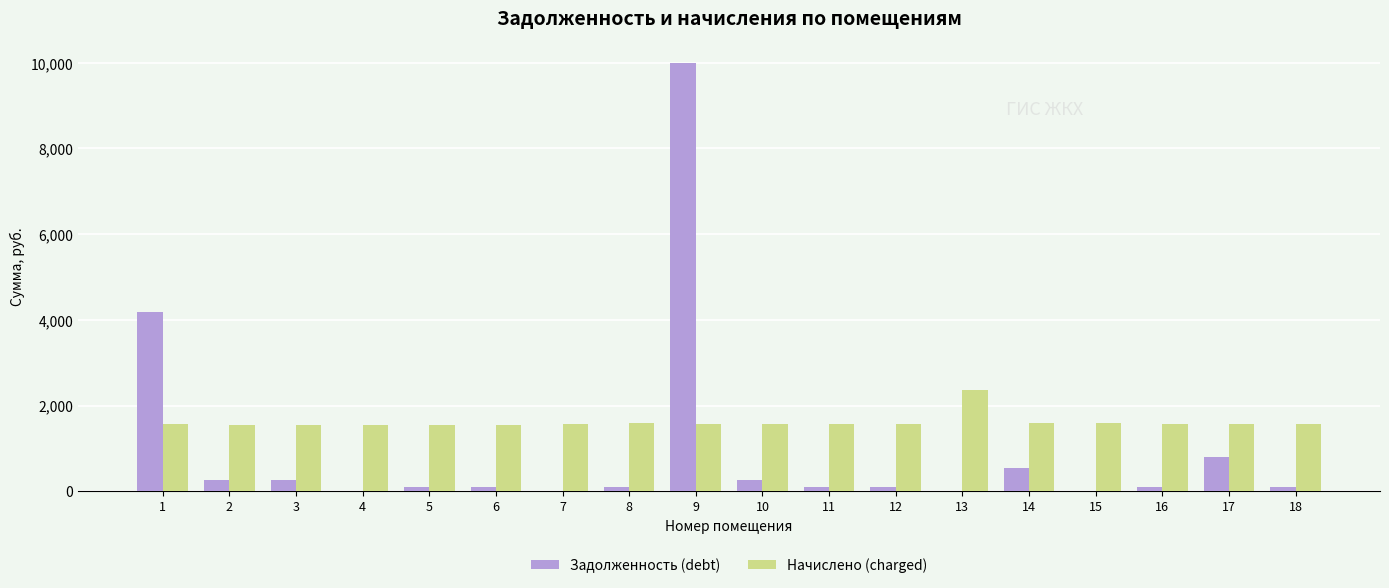

How many values in the Начислено (charged) series exceed 1573?

9